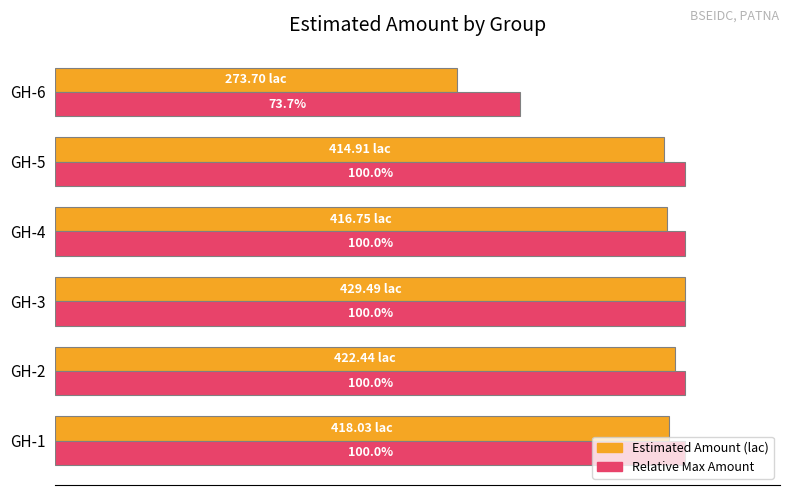

At which category is the sum across all series the highest?

GH-3